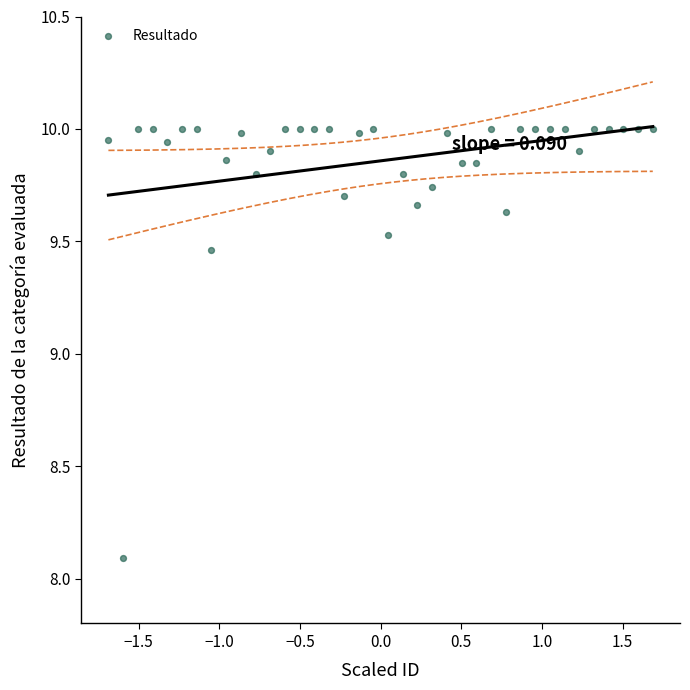

What is the range of X values (max minus min)?

3.4